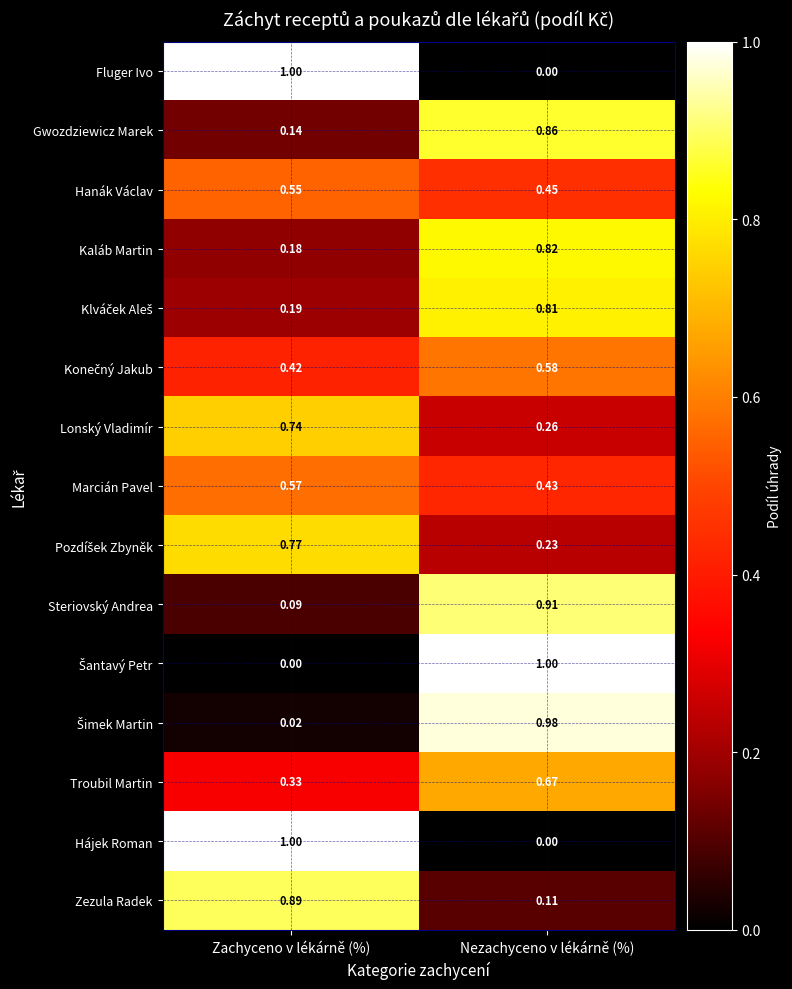

At how many categories does at least one series exceed 0?

2